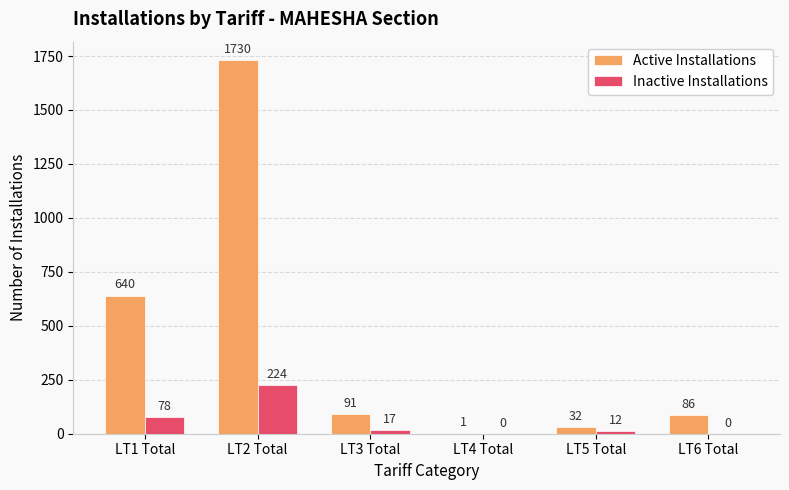

Which series changed the most between LT2 Total and LT4 Total?

Active Installations